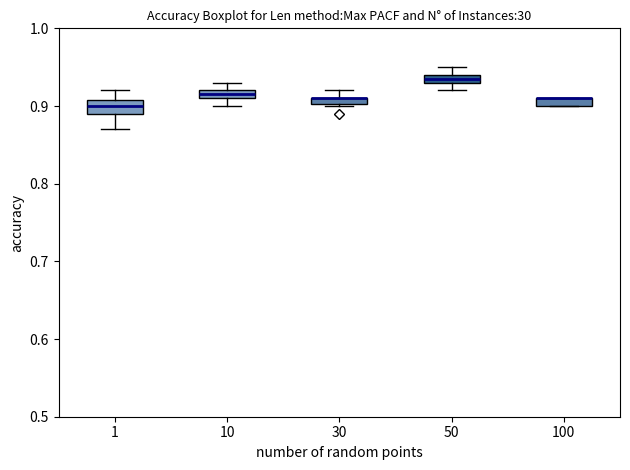

Where does the median line of the box at x = 1 sit on the y-axis? The values are not printed on the chart, so give them approximately, as read against the axis.

0.90